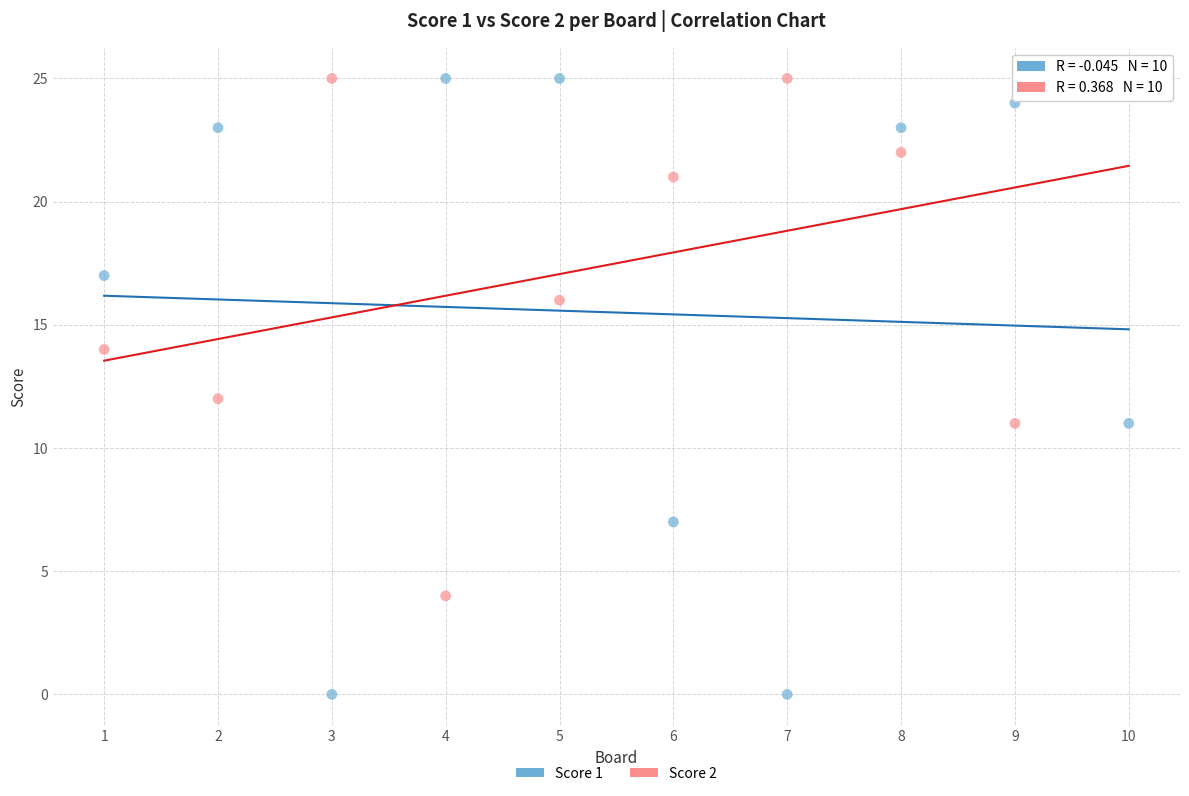

Which series reaches the minimum Y coordinate?

Score 1